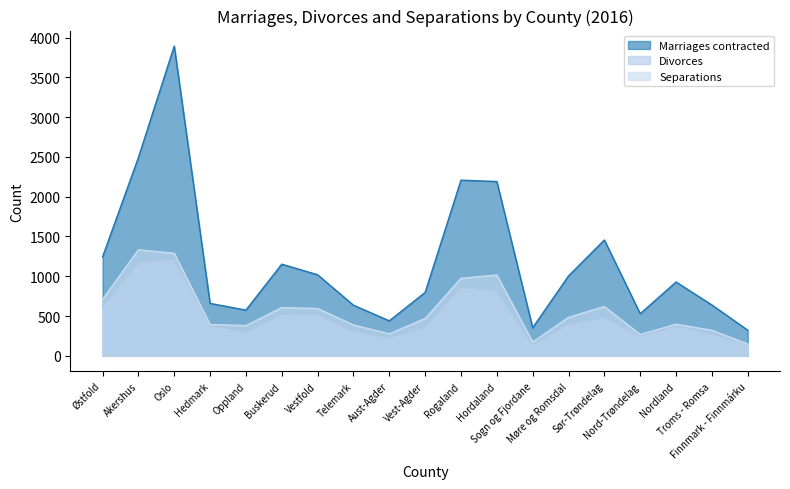

What is the lowest value of the Marriages contracted series?

322